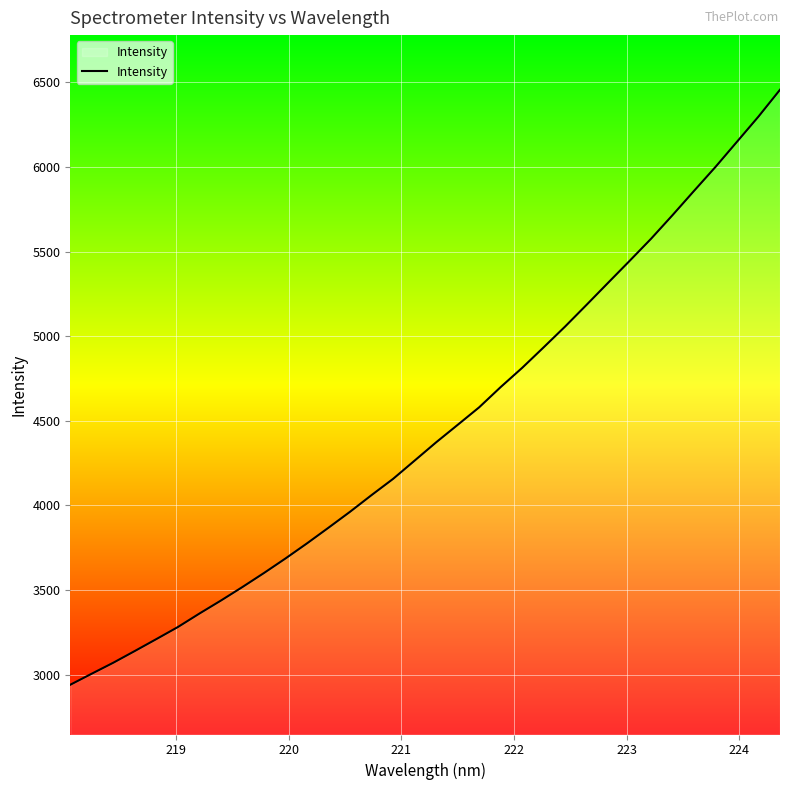

What is the maximum value shown in the chart?

6456.1